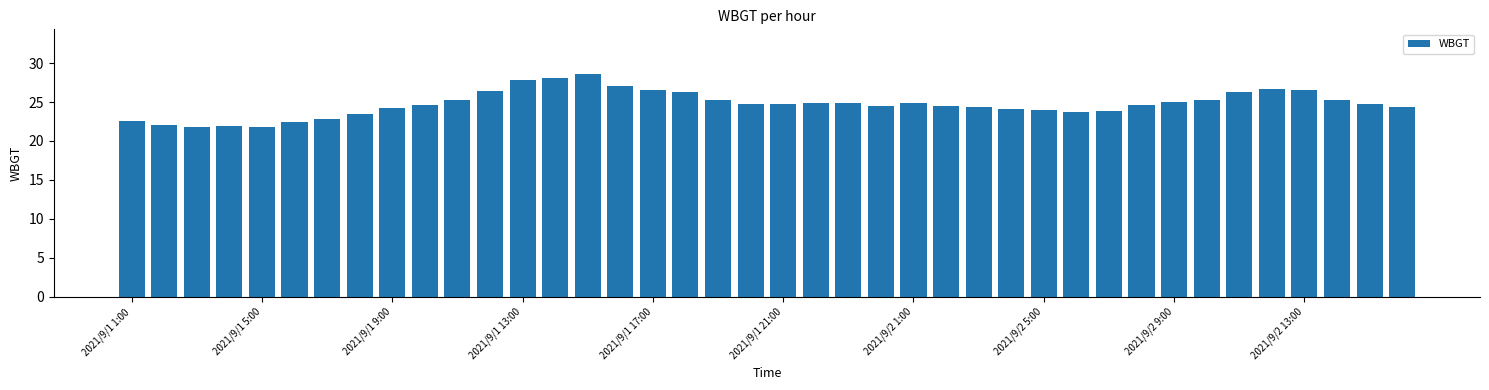

What is the difference between the maximum and second lowest values?

6.8